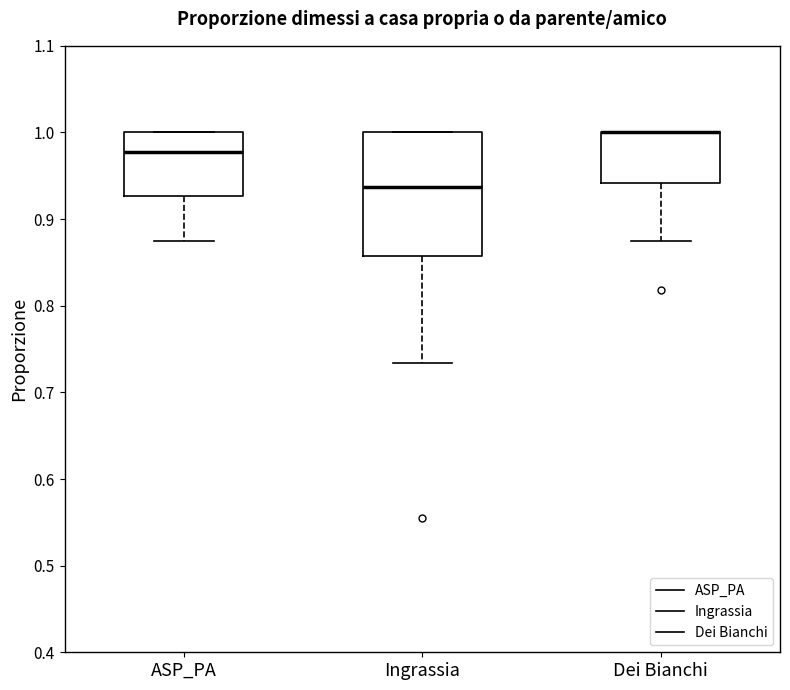

Comparing the boxes themselves (not the whiskers), which one is the tallest?

Ingrassia